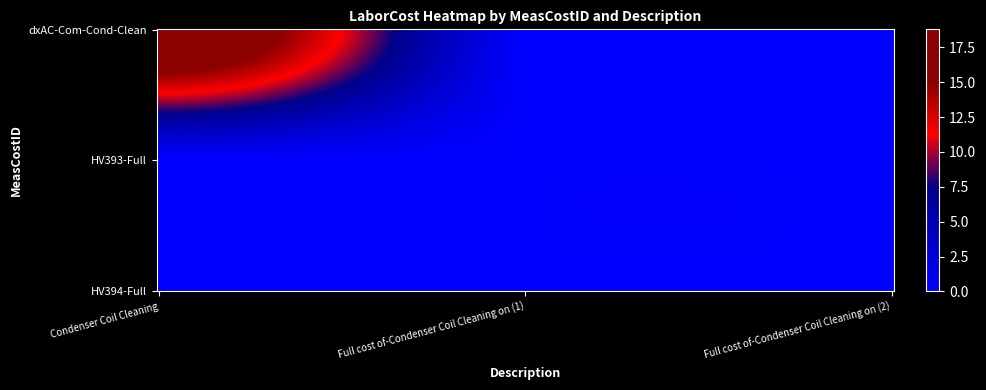

Which series has the largest total across all categories?

dxAC-Com-Cond-Clean